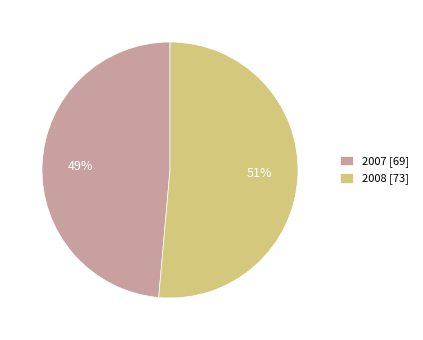

To the nearest percent, what is the average slice percentage?

50%